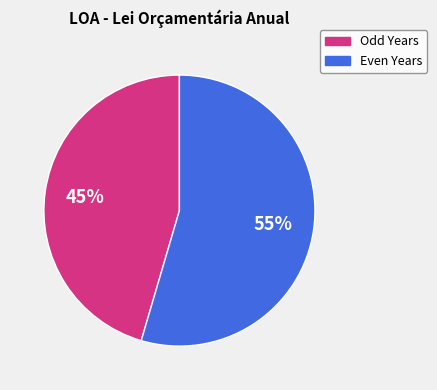

Is there a majority slice in this chart?

Yes